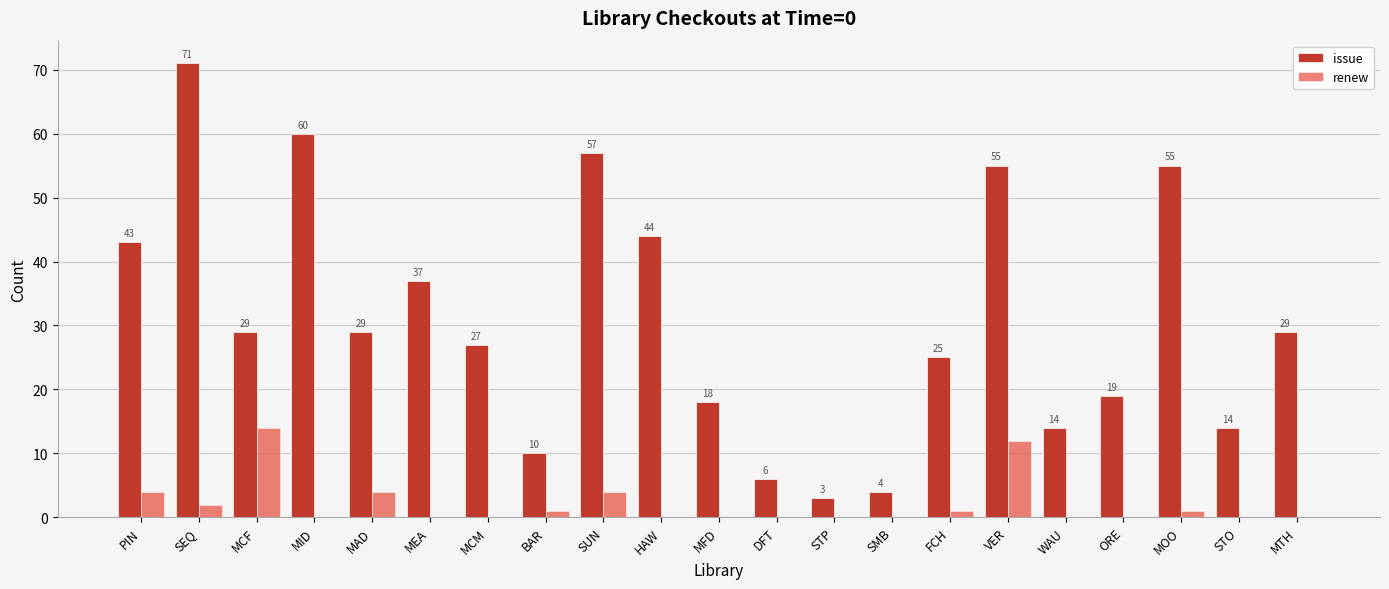

Where does the issue series first go above 29?

PIN